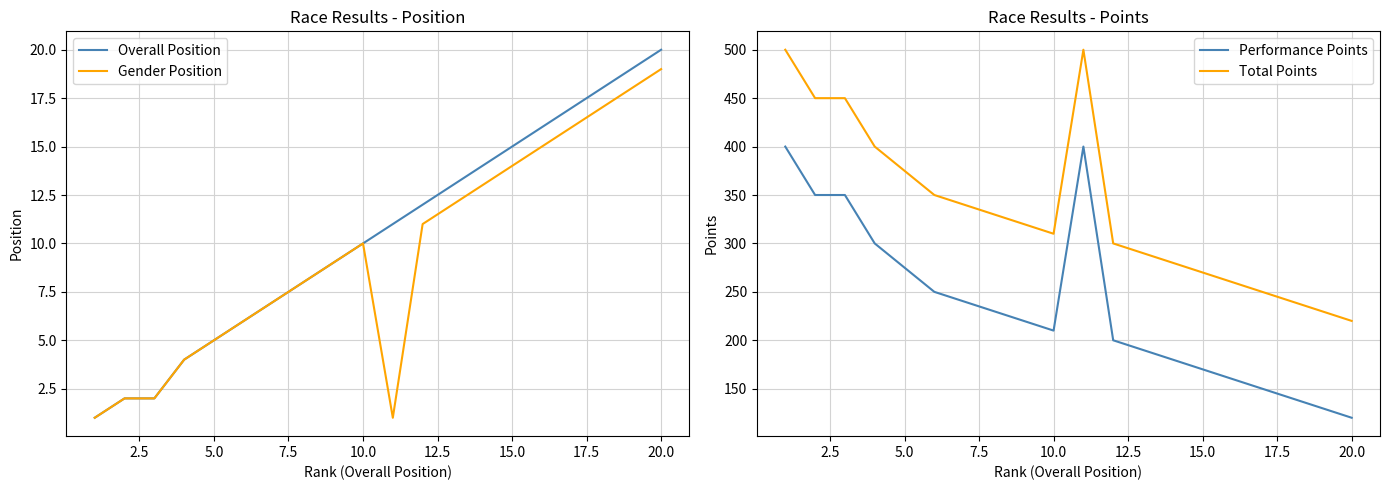

What is the average value of the Performance Points series?

233